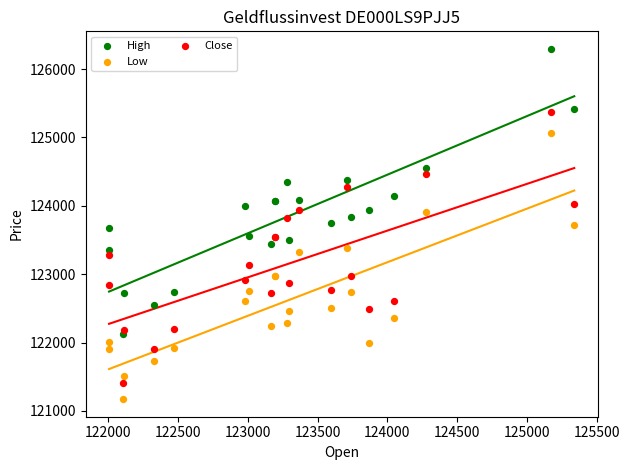

What are all the series names shown in the legend?

High, Low, Close